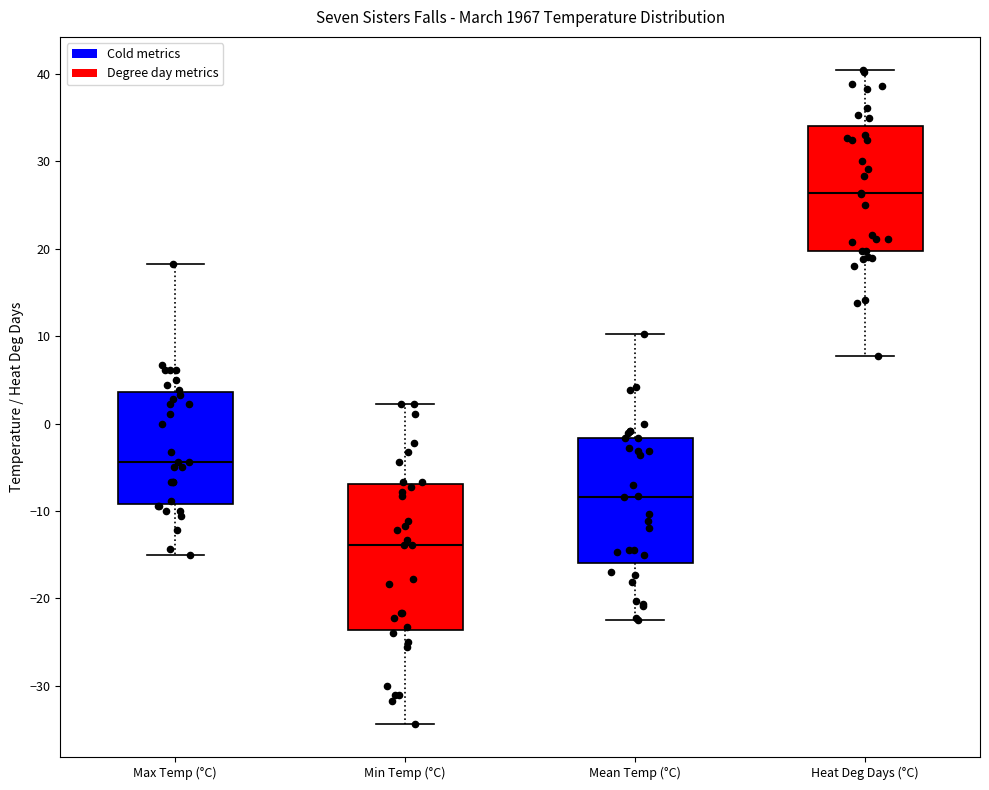

Which box is the tallest, from its lower edge to its upper edge?

Min Temp (°C)